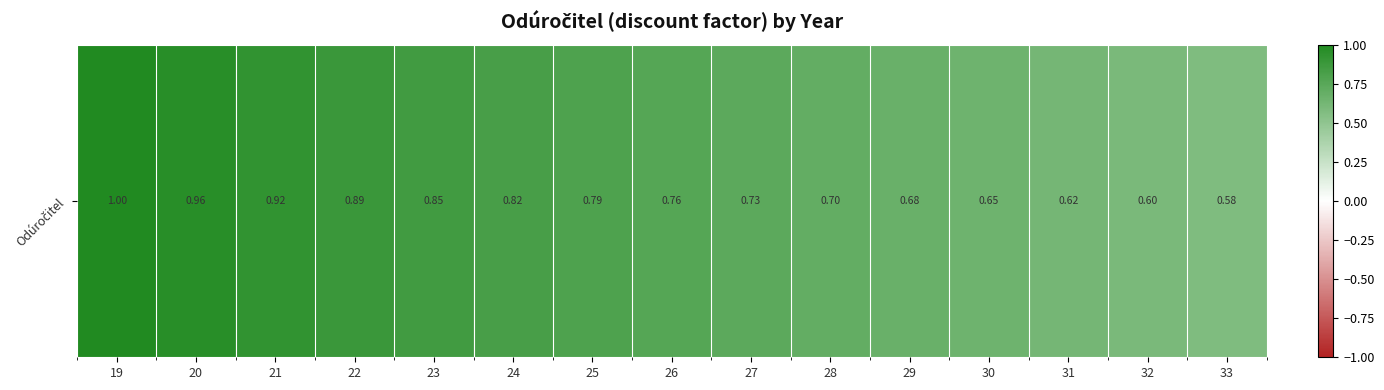

Reading right to left, transcribe all the data shown in this chart.

33=0.6	32=0.6	31=0.6	30=0.6	29=0.7	28=0.7	27=0.7	26=0.8	25=0.8	24=0.8	23=0.9	22=0.9	21=0.9	20=1.0	19=1.0